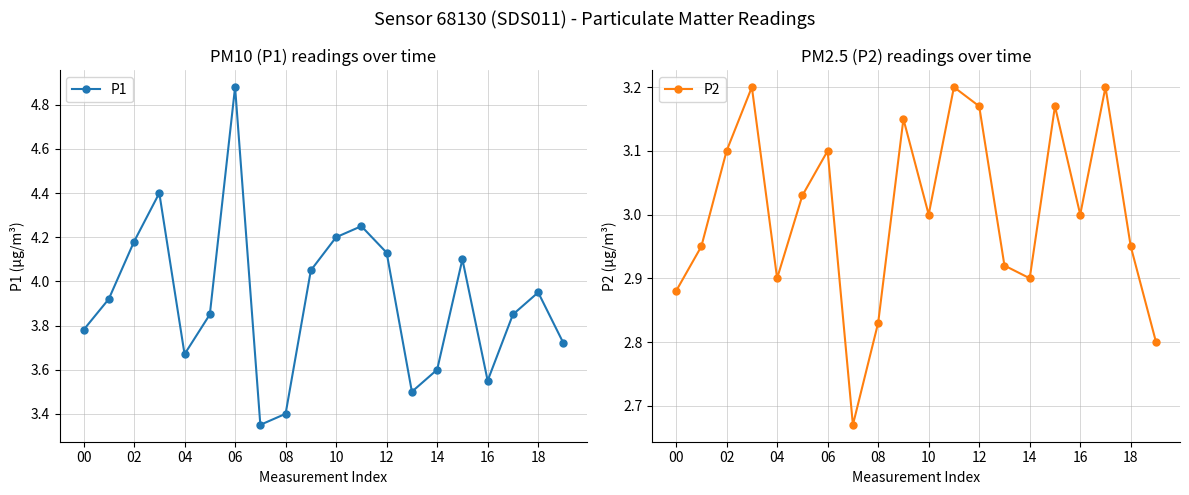

Is the value of P1 at 00 greater than the value of P2 at 18?

Yes